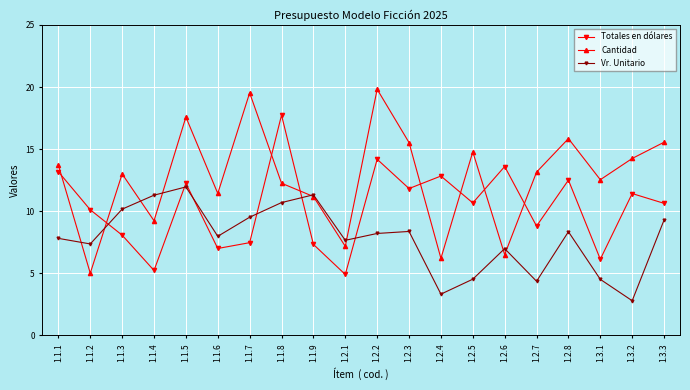

How many series are shown in this chart?

3